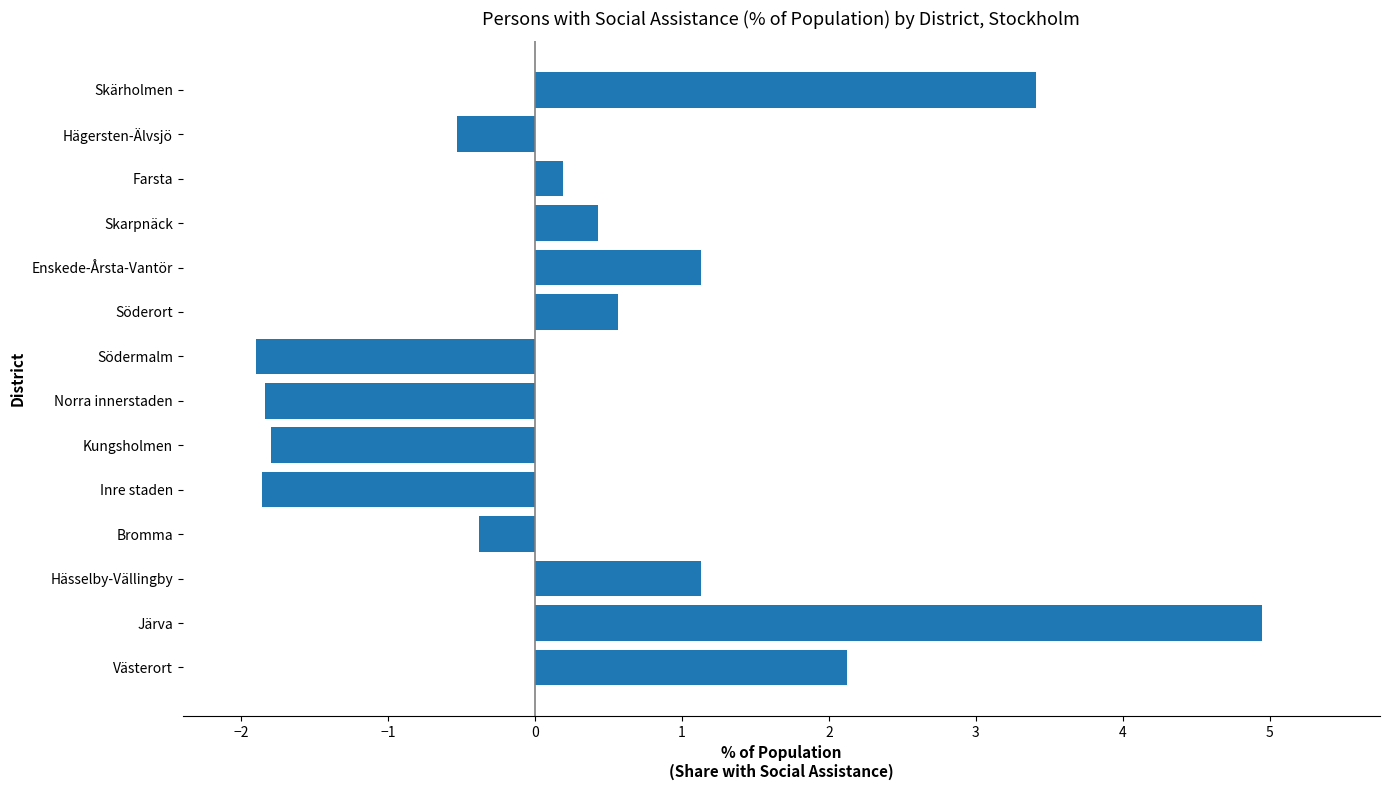

What value does the data have at Enskede-Årsta-Vantör?

1.1